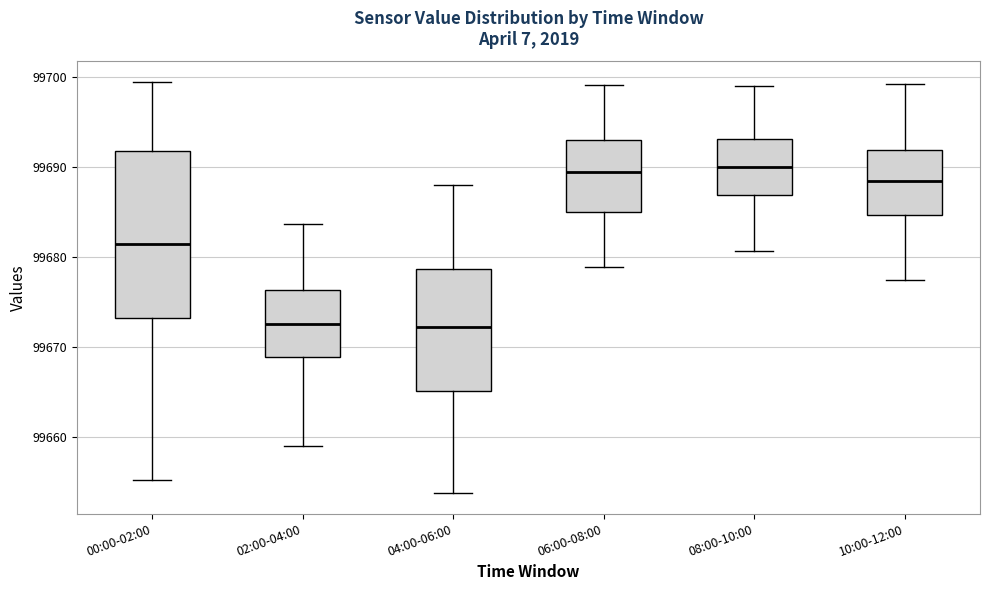

Which box is the tallest, from its lower edge to its upper edge?

00:00-02:00